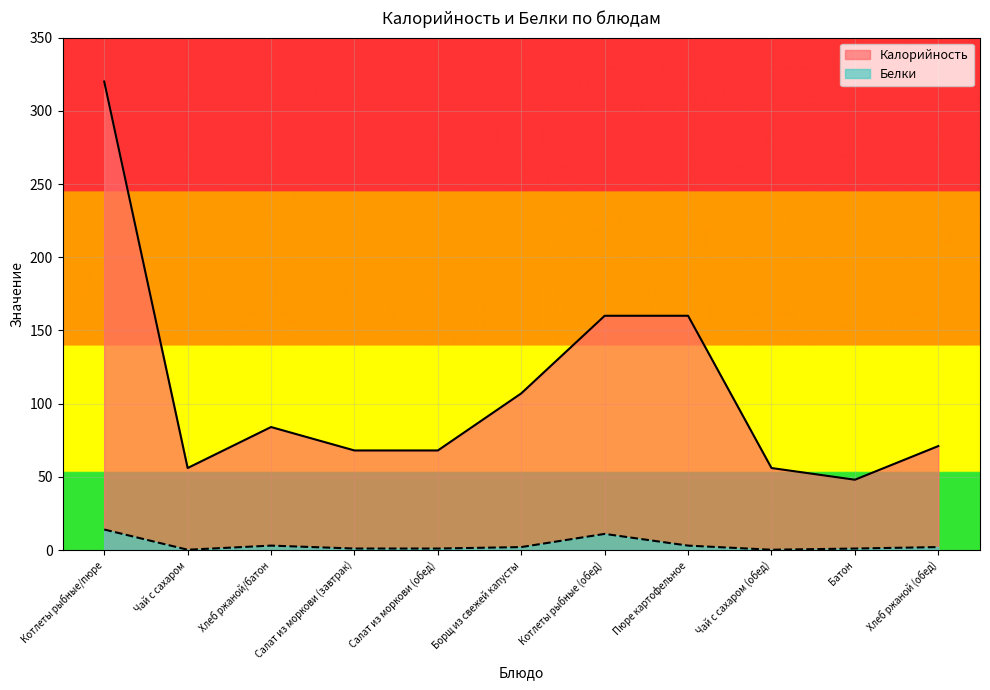

Which category has the highest value across all series?

Котлеты рыбные/пюре